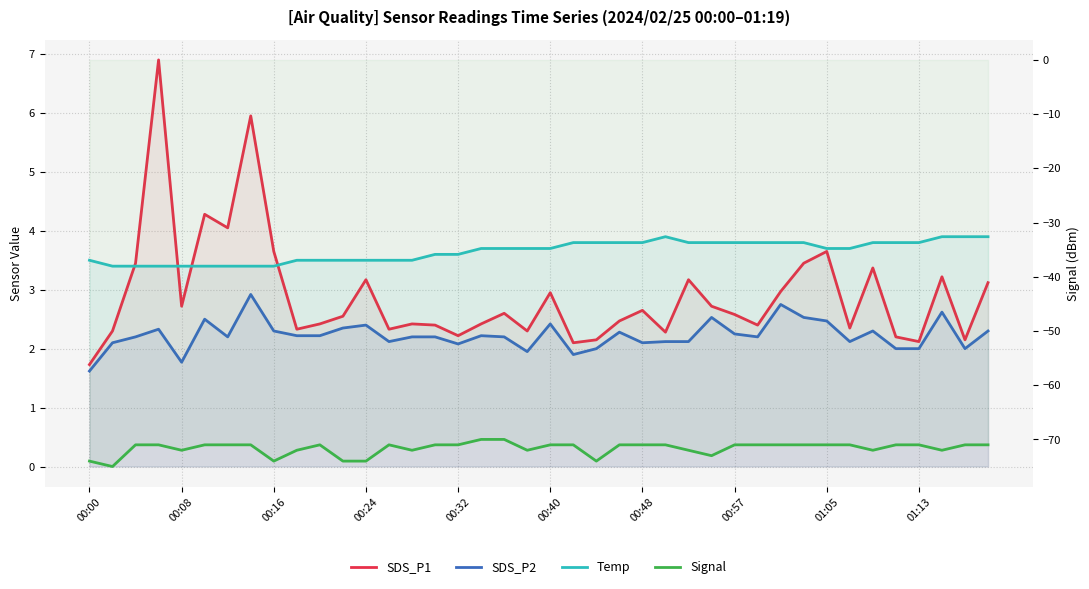

What are all the series names shown in the legend?

SDS_P1, SDS_P2, Temp, Signal